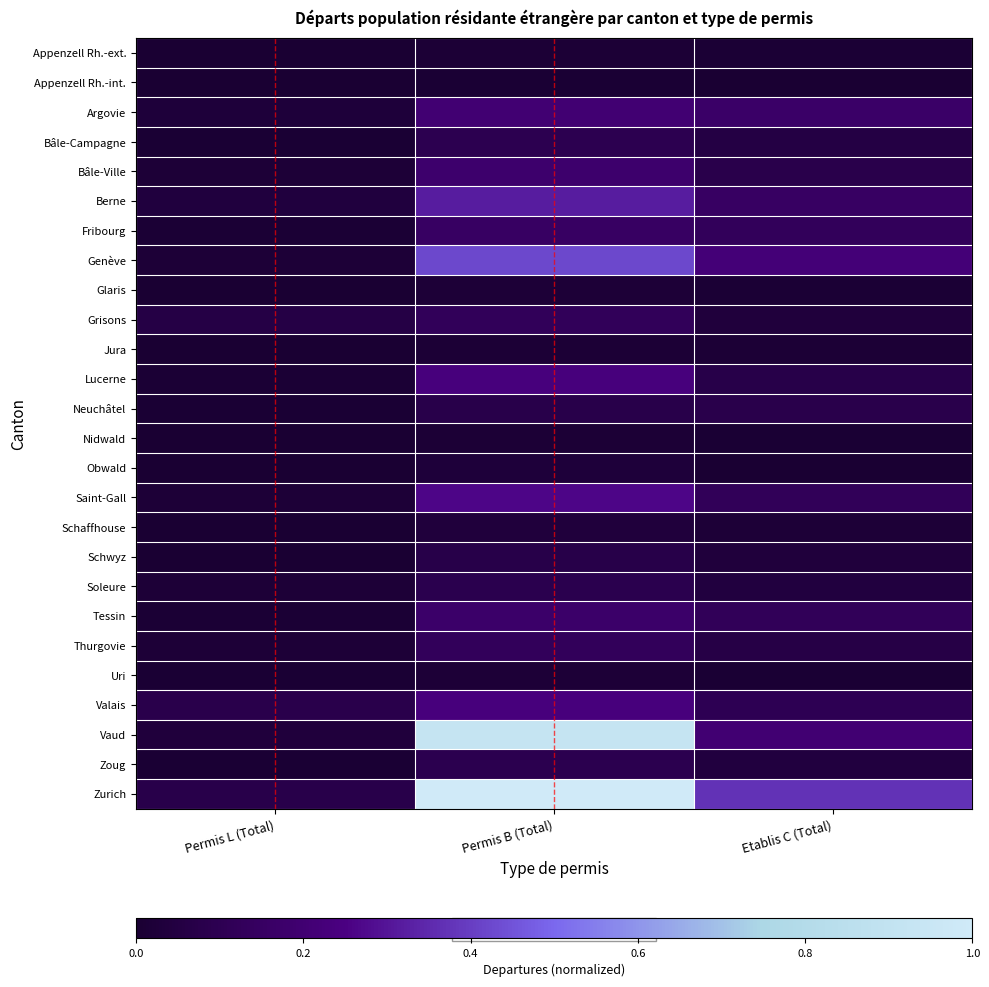

Reading left to right, list all the values displayed in this chart.

Appenzell Rh.-ext.: 0.0	0.0	0.0
Appenzell Rh.-int.: 0.0	0.0	0.0
Argovie: 0.0	0.2	0.2
Bâle-Campagne: 0.0	0.1	0.1
Bâle-Ville: 0.0	0.2	0.1
Berne: 0.0	0.3	0.1
Fribourg: 0.0	0.2	0.1
Genève: 0.0	0.4	0.2
Glaris: 0.0	0.0	0.0
Grisons: 0.1	0.1	0.0
Jura: 0.0	0.0	0.0
Lucerne: 0.0	0.2	0.1
Neuchâtel: 0.0	0.1	0.1
Nidwald: 0.0	0.0	0.0
Obwald: 0.0	0.0	0.0
Saint-Gall: 0.0	0.3	0.1
Schaffhouse: 0.0	0.0	0.0
Schwyz: 0.0	0.1	0.0
Soleure: 0.0	0.1	0.0
Tessin: 0.0	0.2	0.1
Thurgovie: 0.0	0.1	0.1
Uri: 0.0	0.0	0.0
Valais: 0.1	0.2	0.1
Vaud: 0.0	0.9	0.2
Zoug: 0.0	0.1	0.0
Zurich: 0.1	1.0	0.4